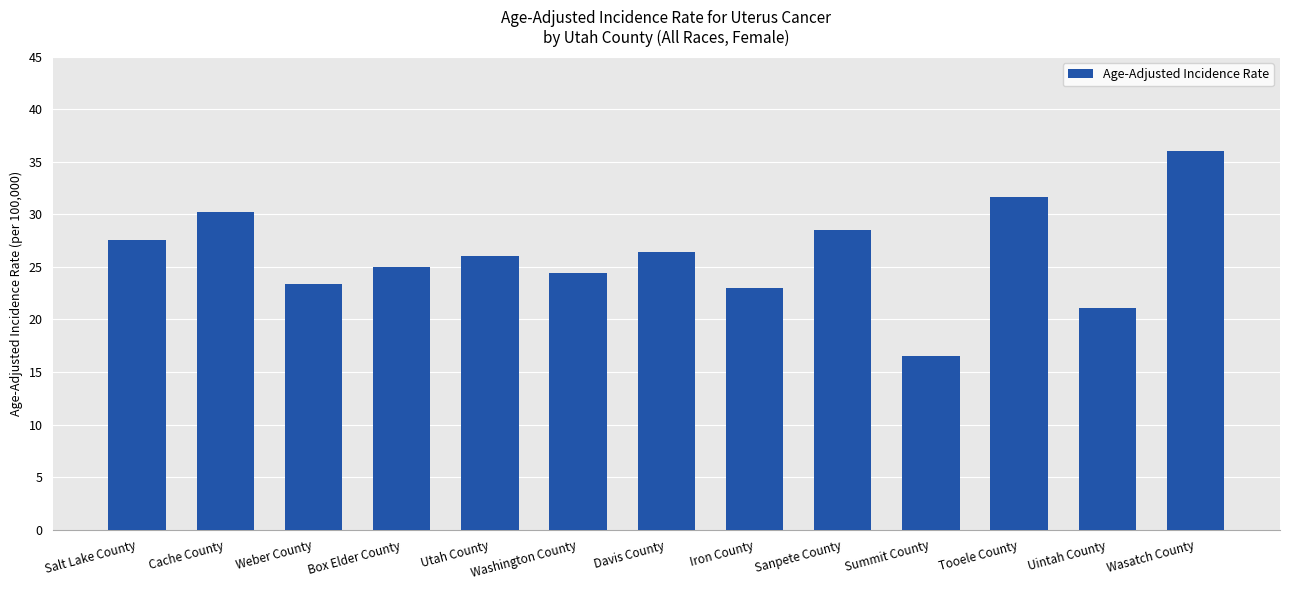

True or false: the data shows 24.8 at Wasatch County.

False